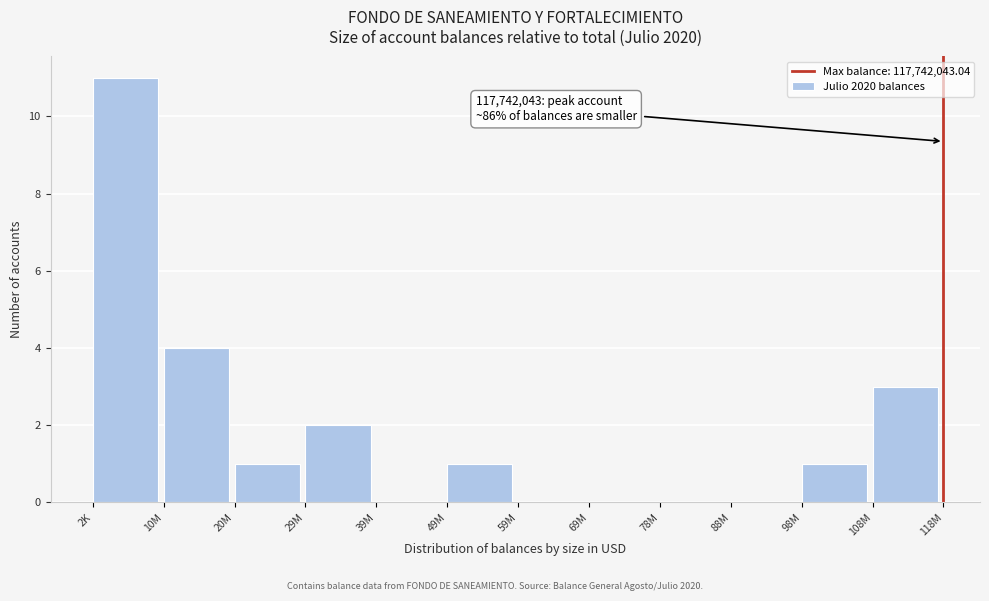

Reading left to right, extract all data points from this chart.

2K=11	10M=4	20M=1	29M=2	39M=0	49M=1	59M=0	69M=0	78M=0	88M=0	98M=1	108M=3